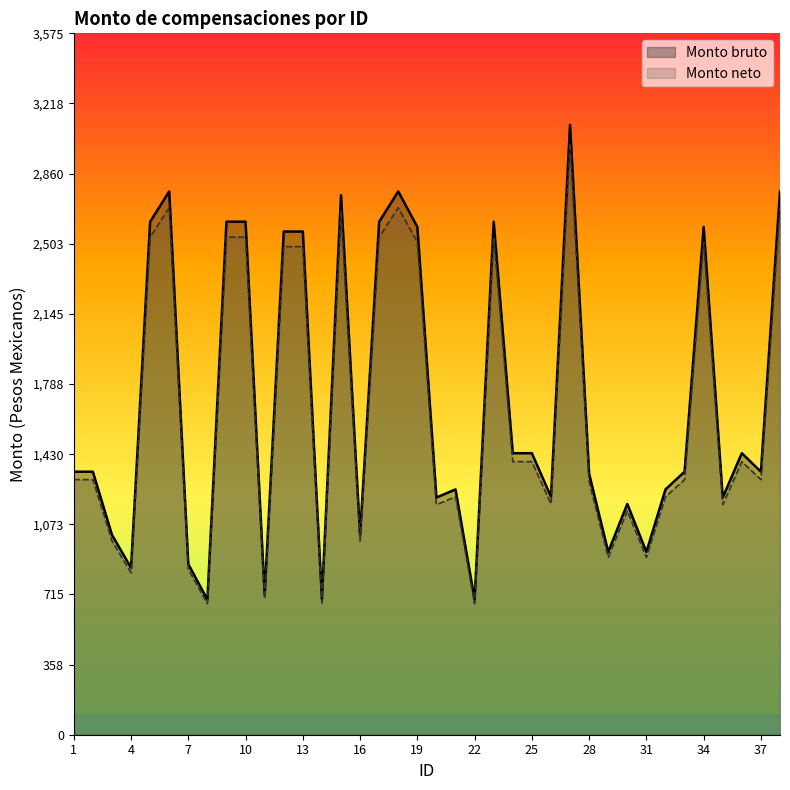

Which category has the lowest value in the Monto neto series?

8